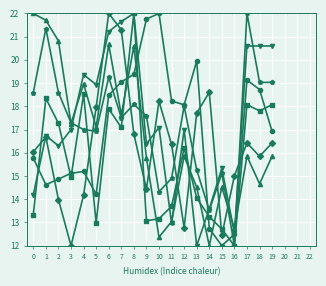

What is the maximum value shown in the chart?

22.0